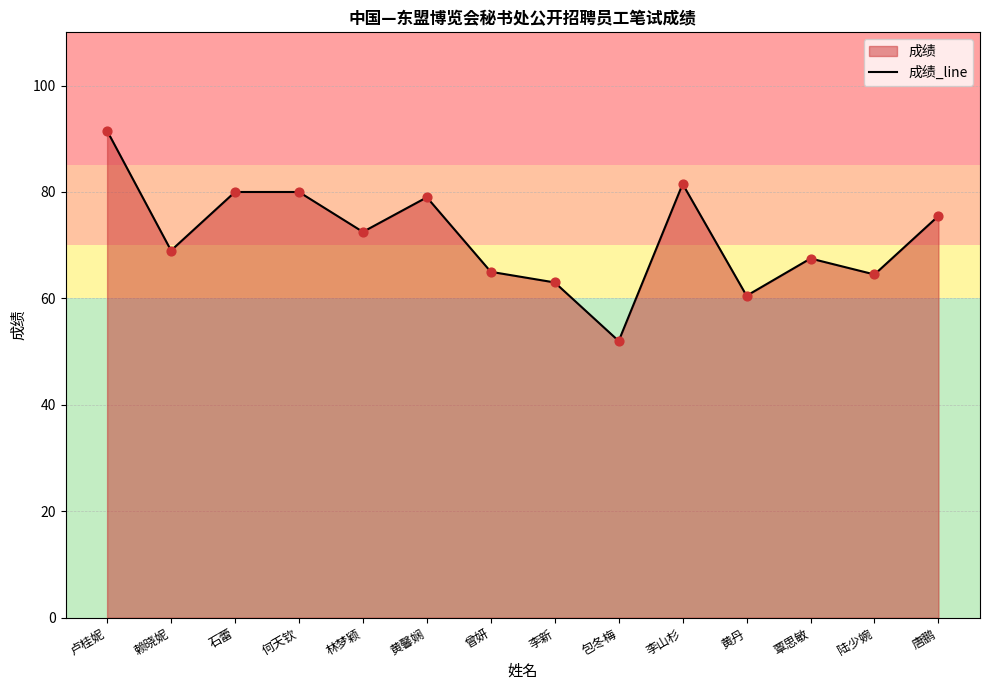

Between 黄馨娴 and 卢桂妮, which is larger?

卢桂妮